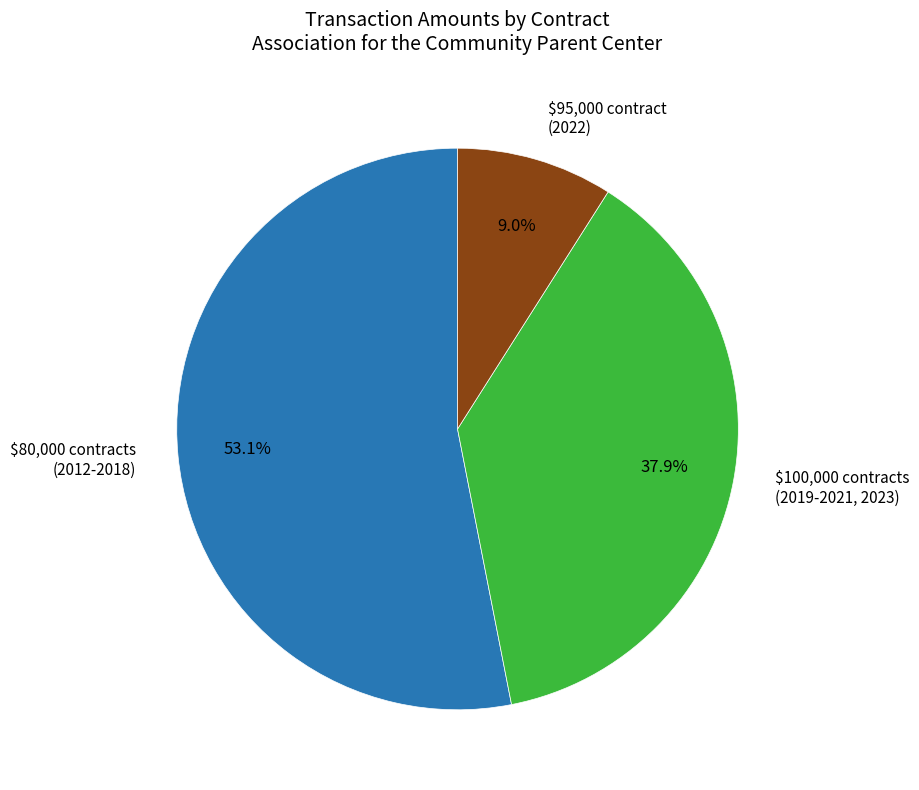

To the nearest percent, what is the difference between the largest and smallest slice percentages?

44%